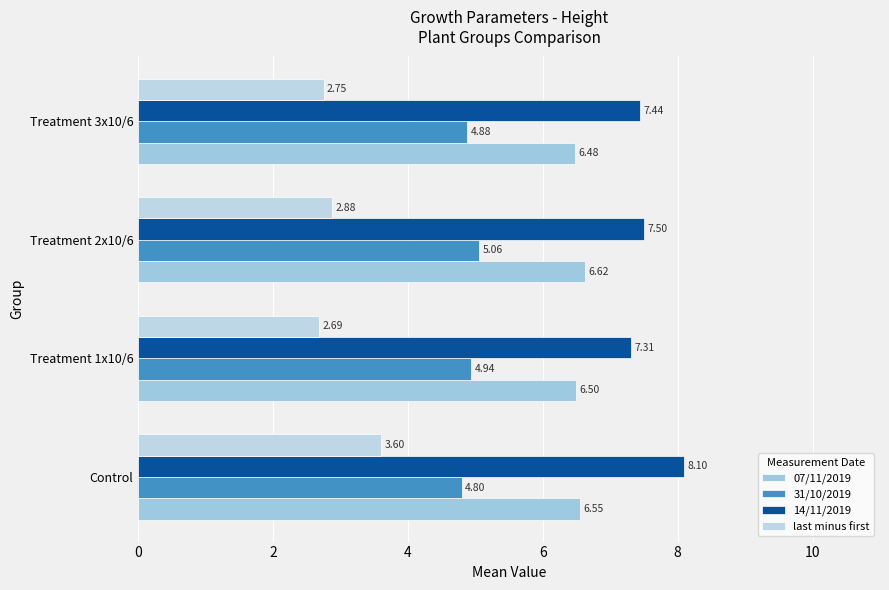

How many series are shown in this chart?

4